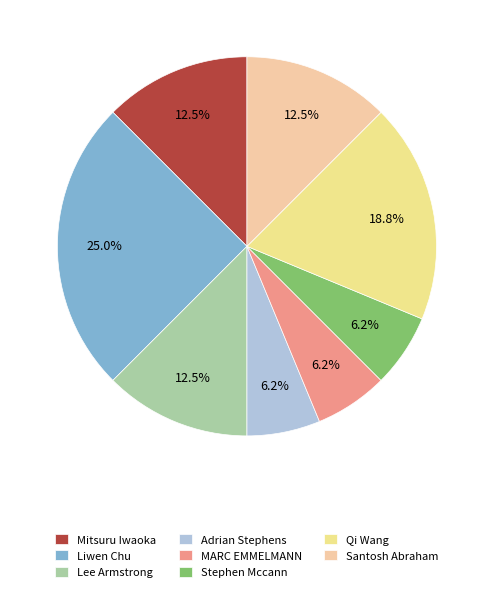

How many slices are in this pie chart?

8